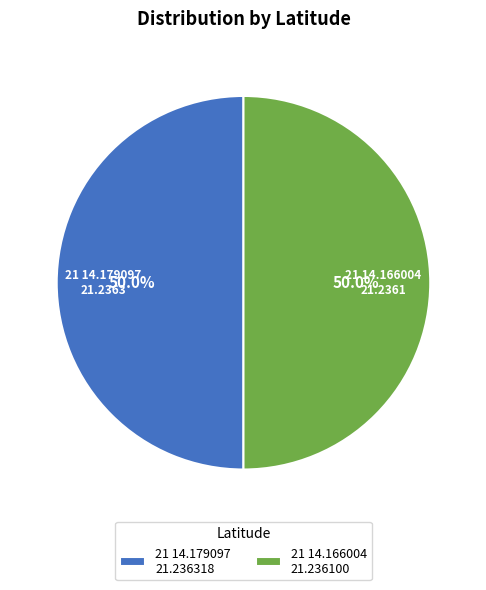

True or false: 21 14.166004 accounts for 50% of the total.

True